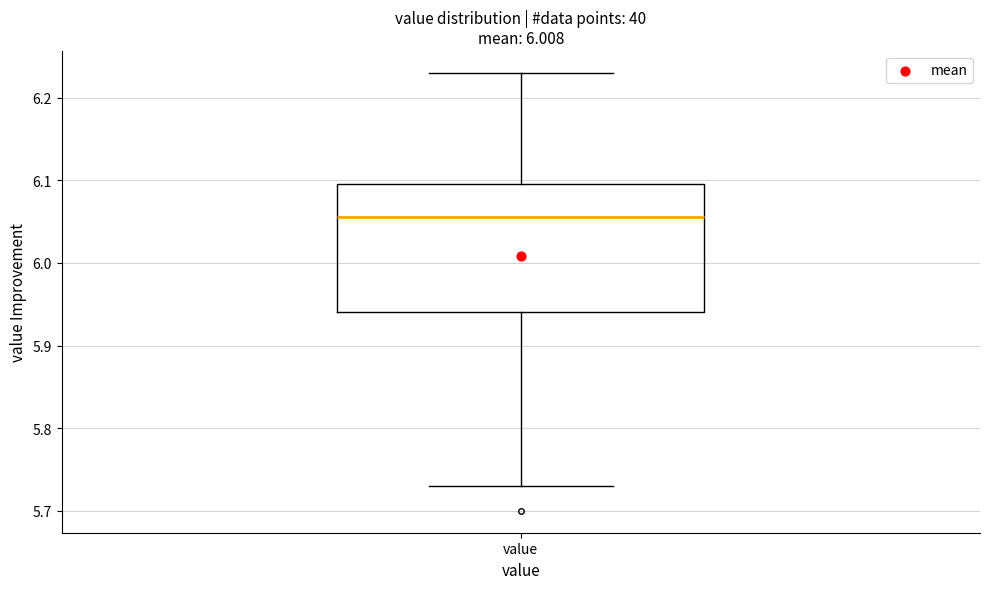

Read this box plot against the y-axis: the position of the median line, the range covered by the box, and the ends of both whiskers. The values are not printed on the chart, so give them approximately, as read against the axis.

median 6.06, box 5.94 to 6.10, whiskers 5.73 to 6.23